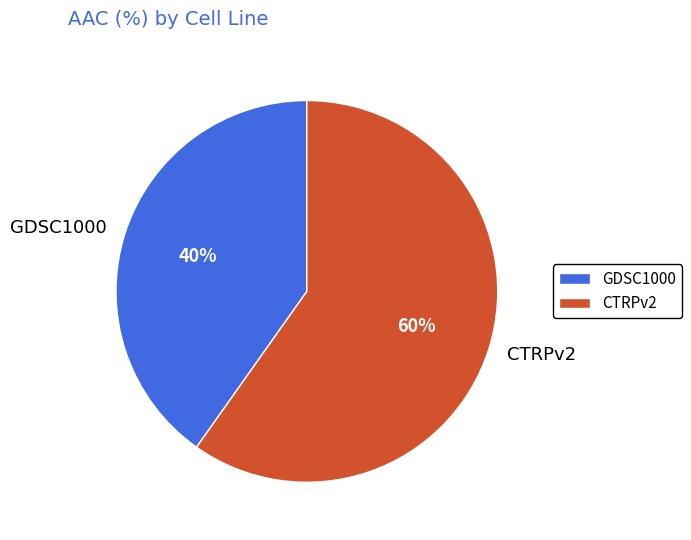

To the nearest percent, what is the combined percentage of CTRPv2 and GDSC1000?

100%